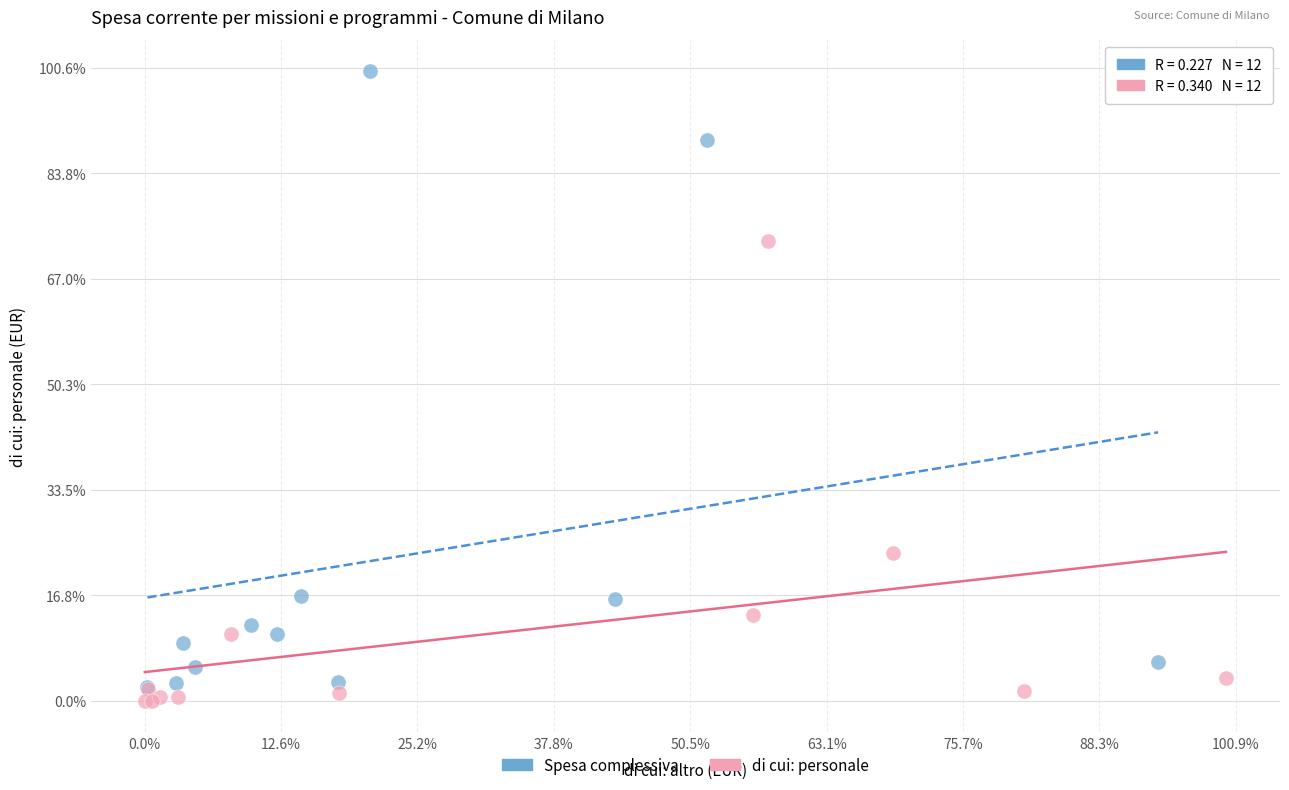

What are all the series names shown in the legend?

Spesa complessiva, di cui: personale